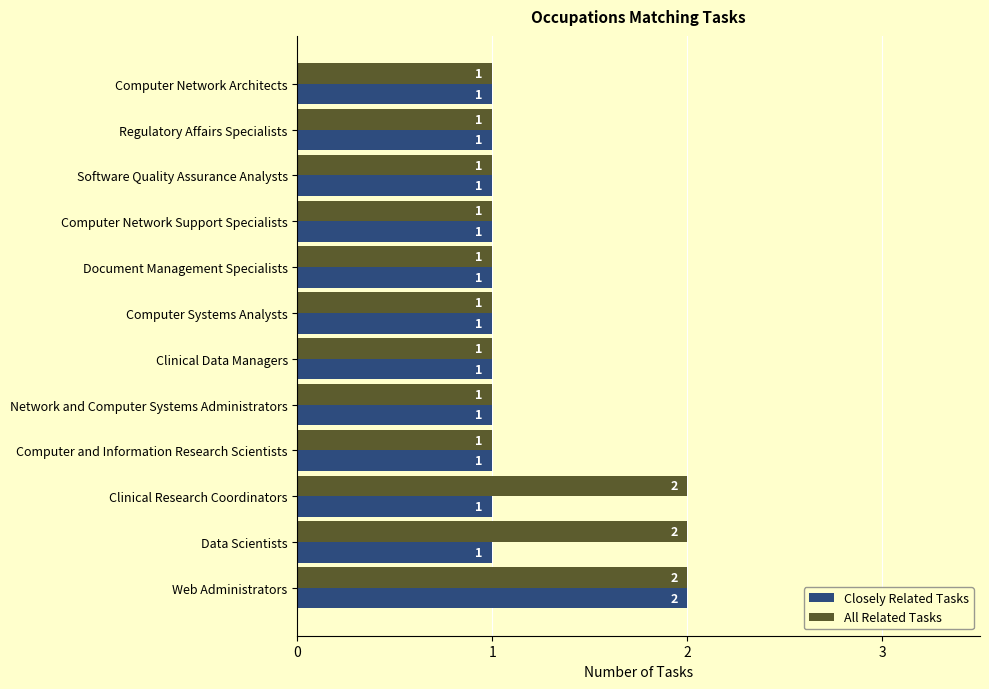

Which series has the largest total across all categories?

All Related Tasks